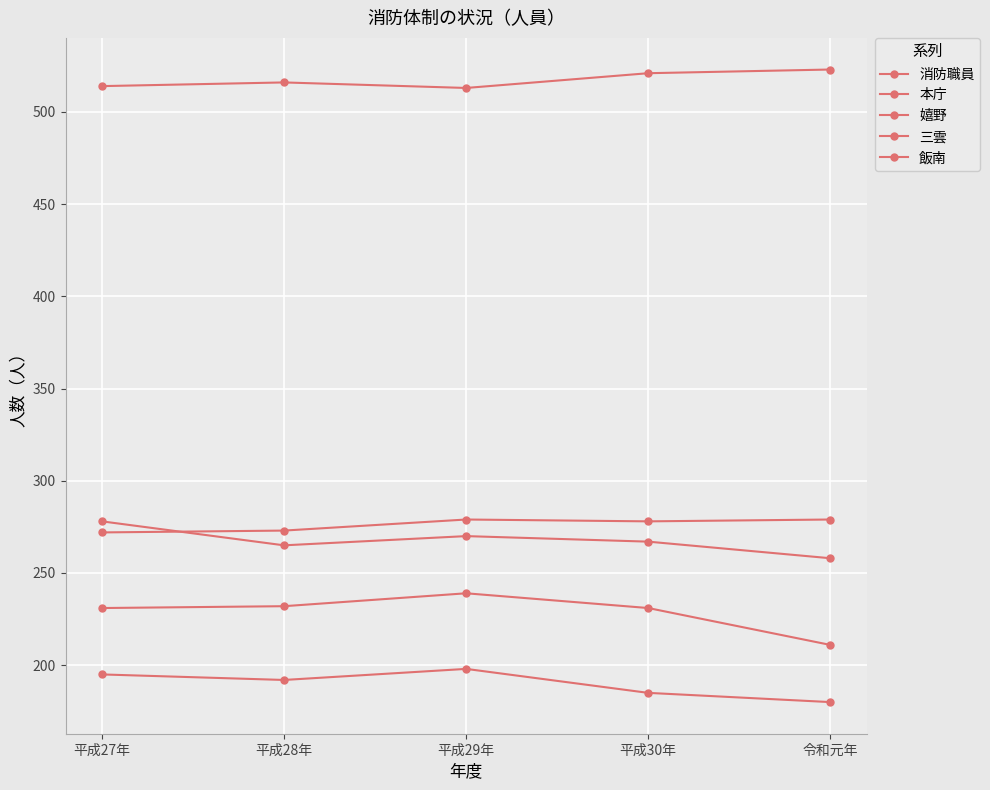

How many lines are shown in the chart?

5